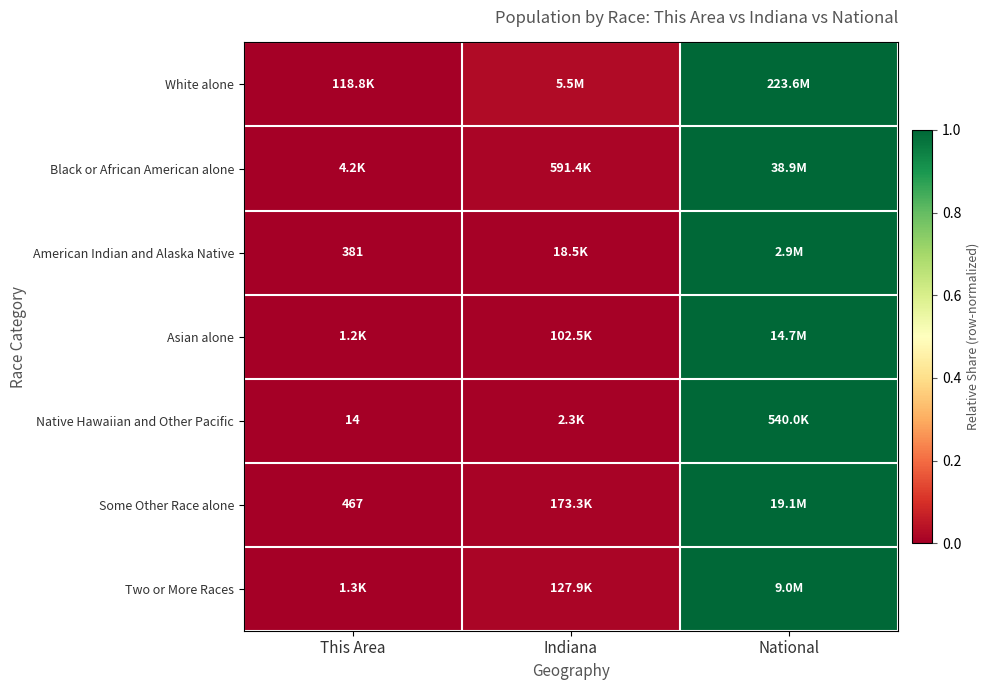

What is the average value of the Asian alone series?

0.3